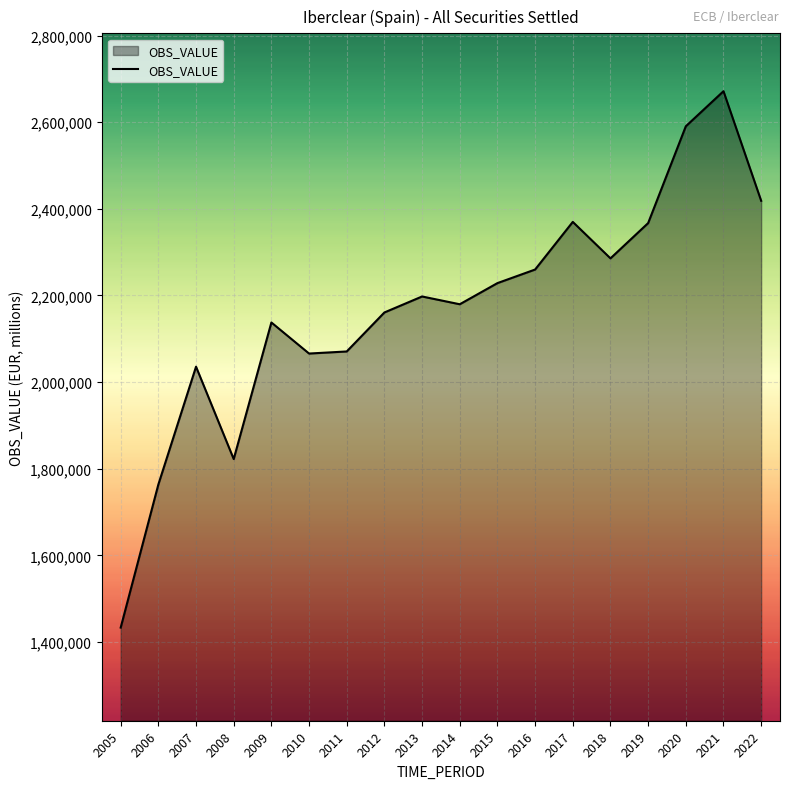

How many lines are shown in the chart?

1